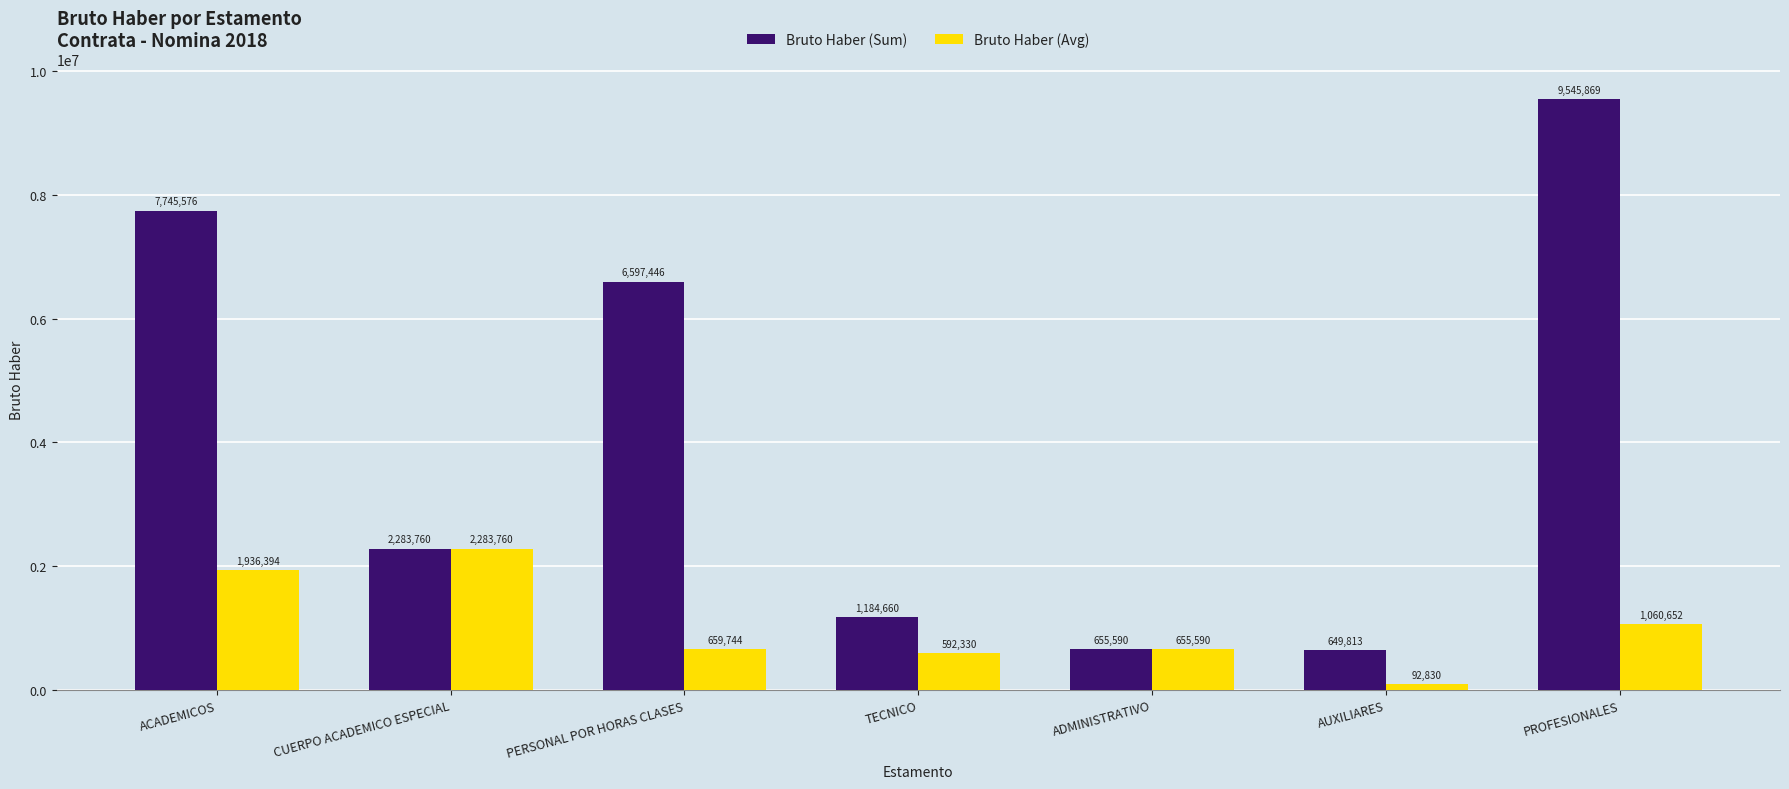

What are all the series names shown in the legend?

Bruto Haber (Sum), Bruto Haber (Avg)